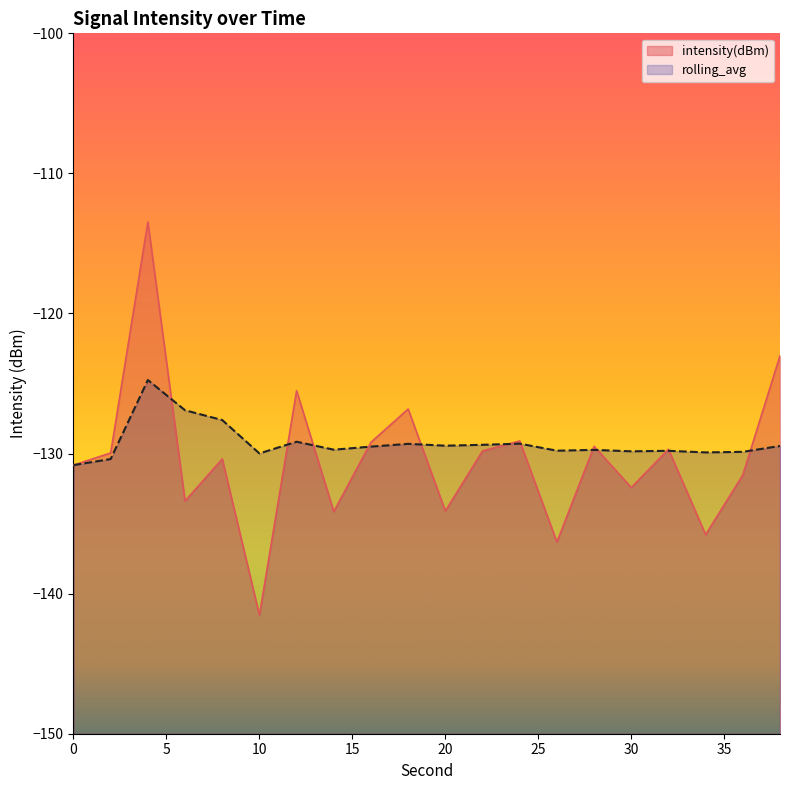

At which category does the chart reach its minimum across all series?

10